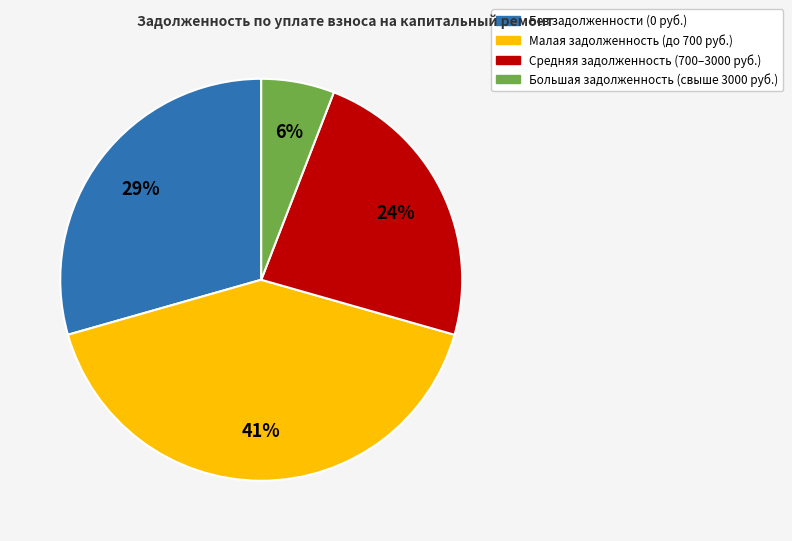

To the nearest percent, what is the difference between the largest and smallest slice percentages?

35%